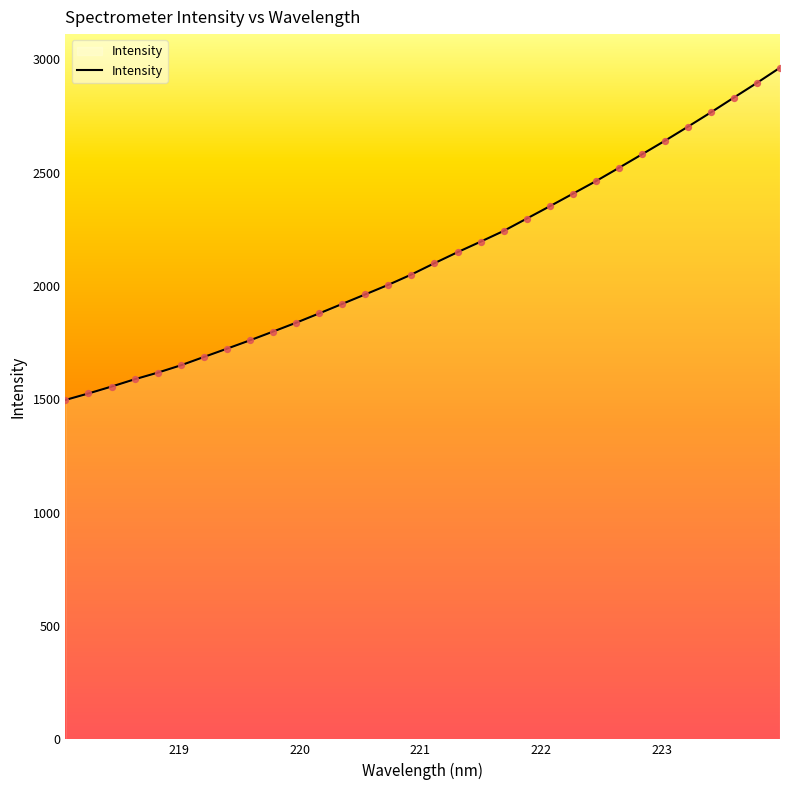

What is the smallest value displayed?

1497.3